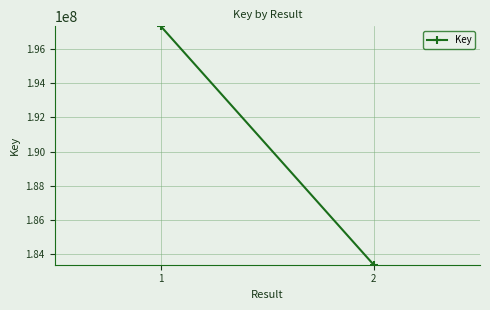

Count the number of categories in the chart.

2